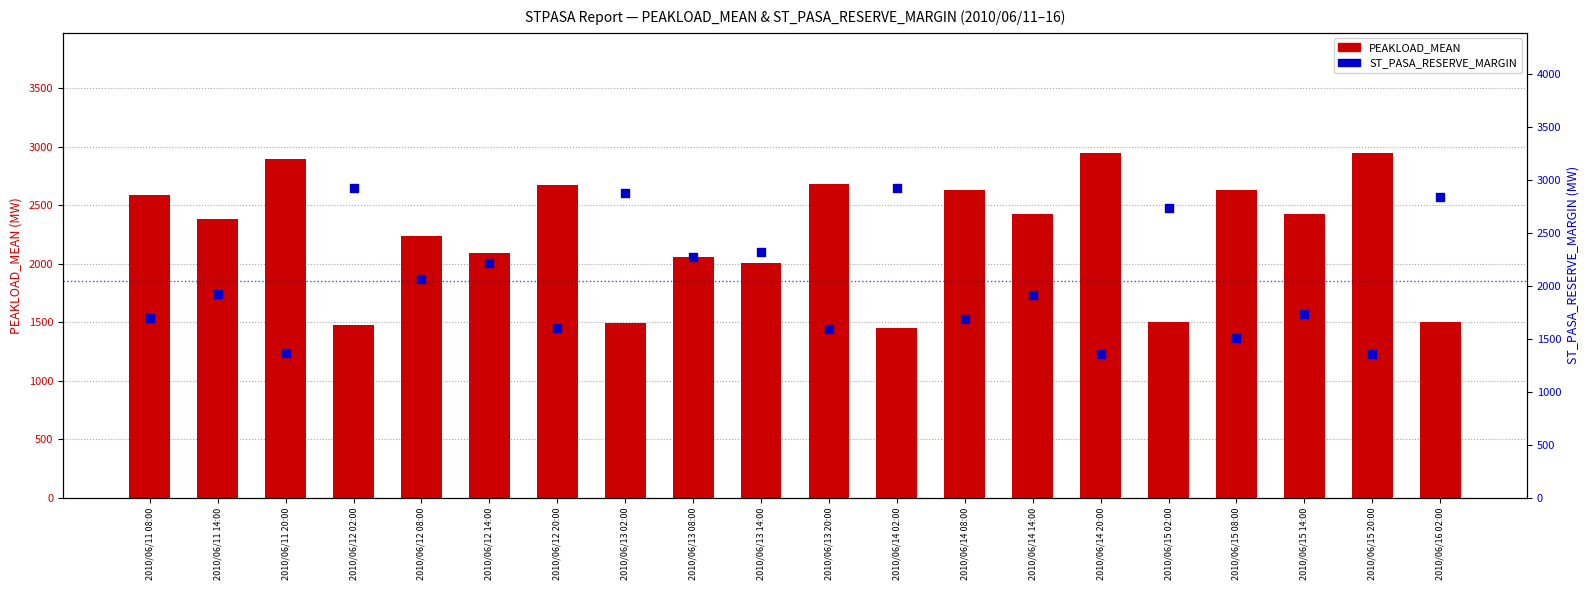

Which series contains the lowest Y value?

ST_PASA_RESERVE_MARGIN